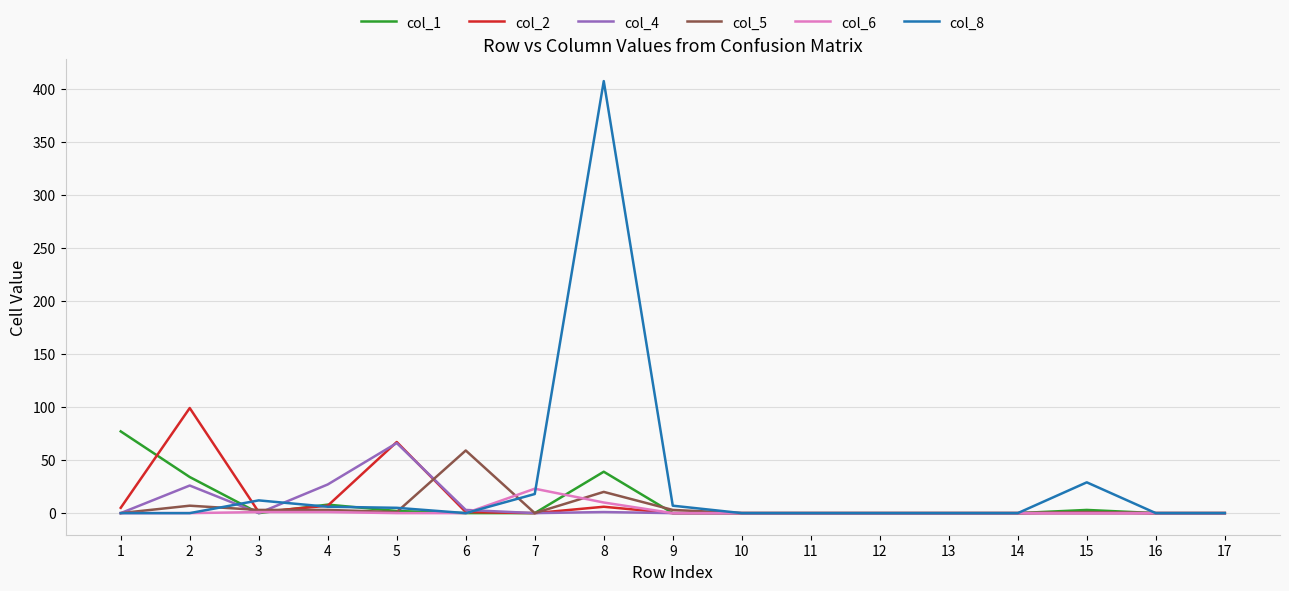

What is the maximum value shown in the chart?

407